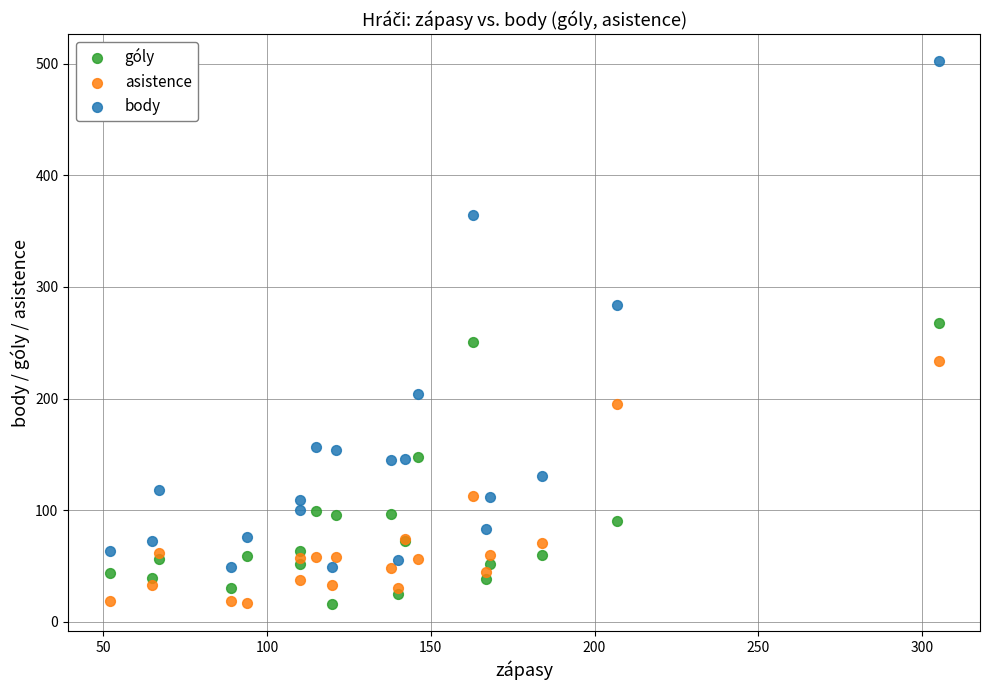

Which series has the widest spread of Y values?

body